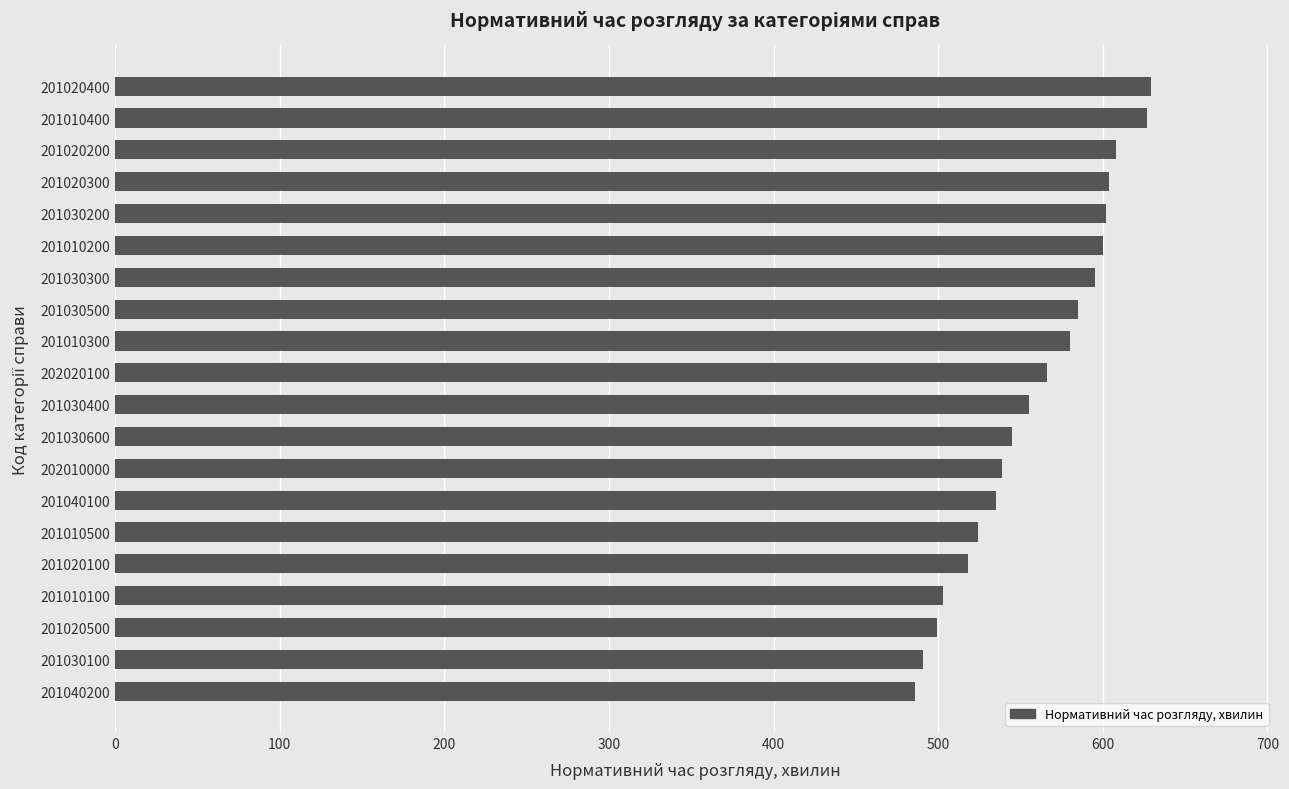

What is the sum of all values?

11191